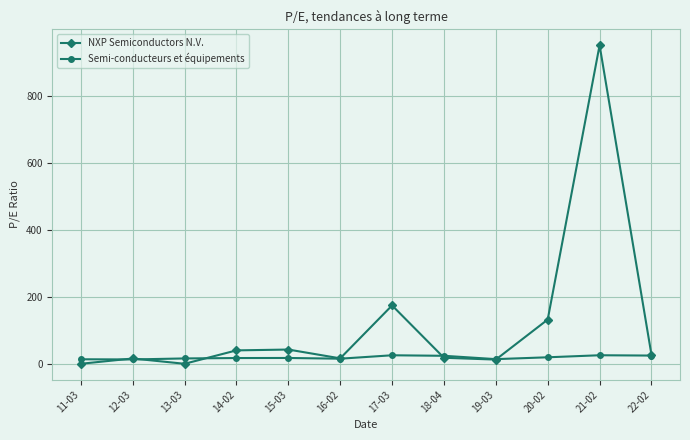

How many lines are shown in the chart?

2